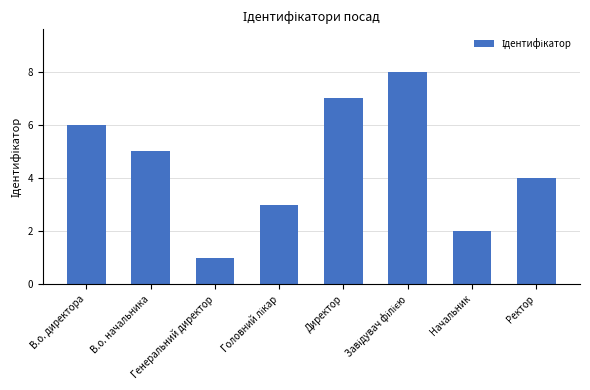

Reading left to right, list all the values displayed in this chart.

6	5	1	3	7	8	2	4